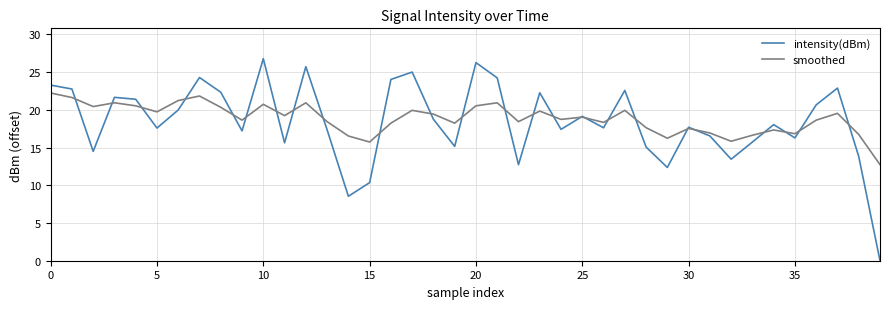

Which series has the largest range (max minus min)?

intensity(dBm)